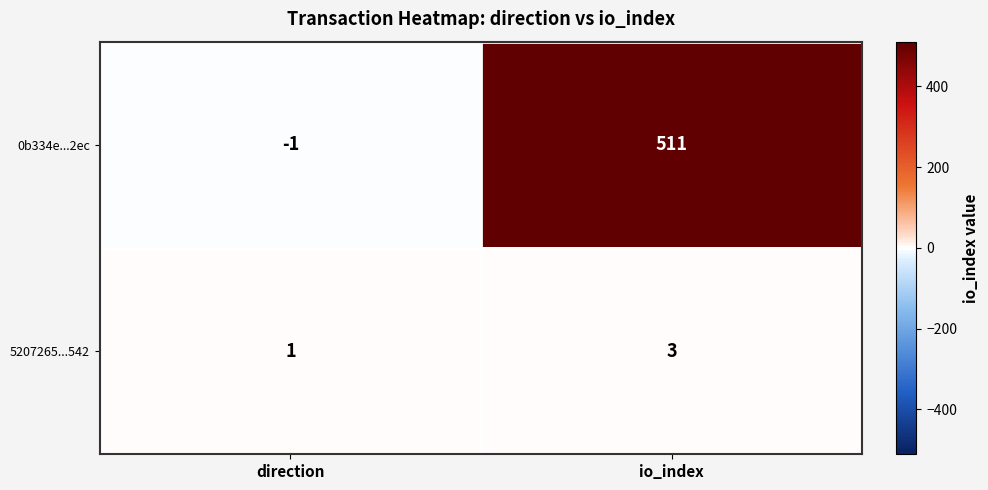

List the series in order of their peak value, highest first.

0b334e...2ec, 5207265...542